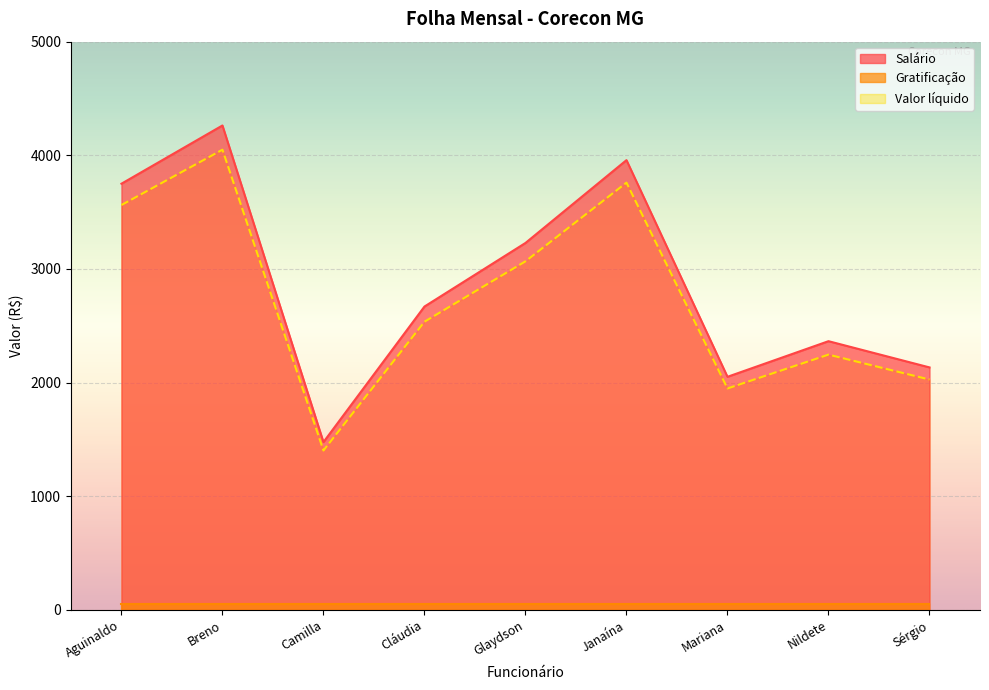

What are all the series names shown in the legend?

Salário, Gratificação, Valor líquido